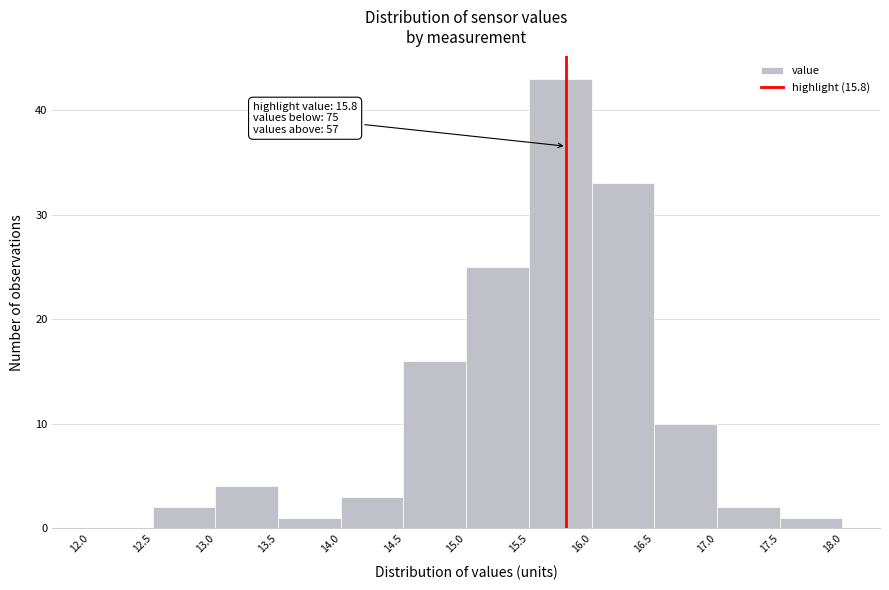

Over which range of the x-axis is the bar tallest?

15.5 to 16.0